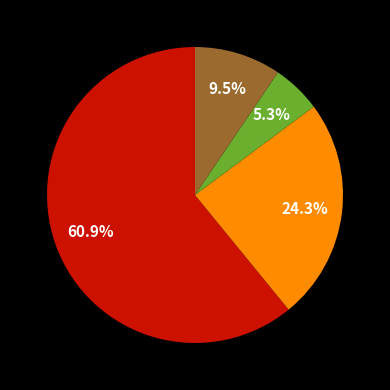

To the nearest percent, what is the difference between the largest and smallest slice percentages?

56%